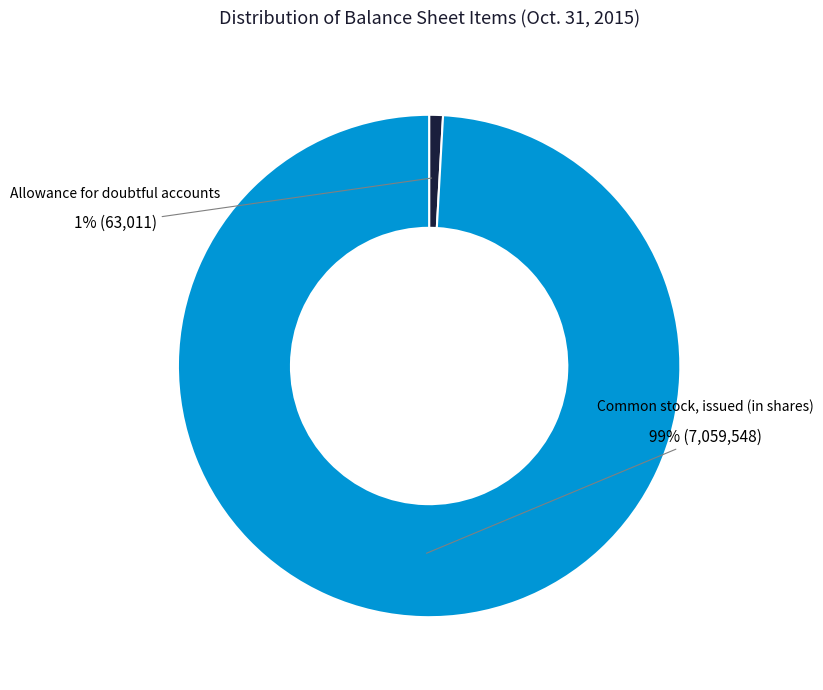

What is the largest slice in the pie chart?

Common stock, issued (in shares)